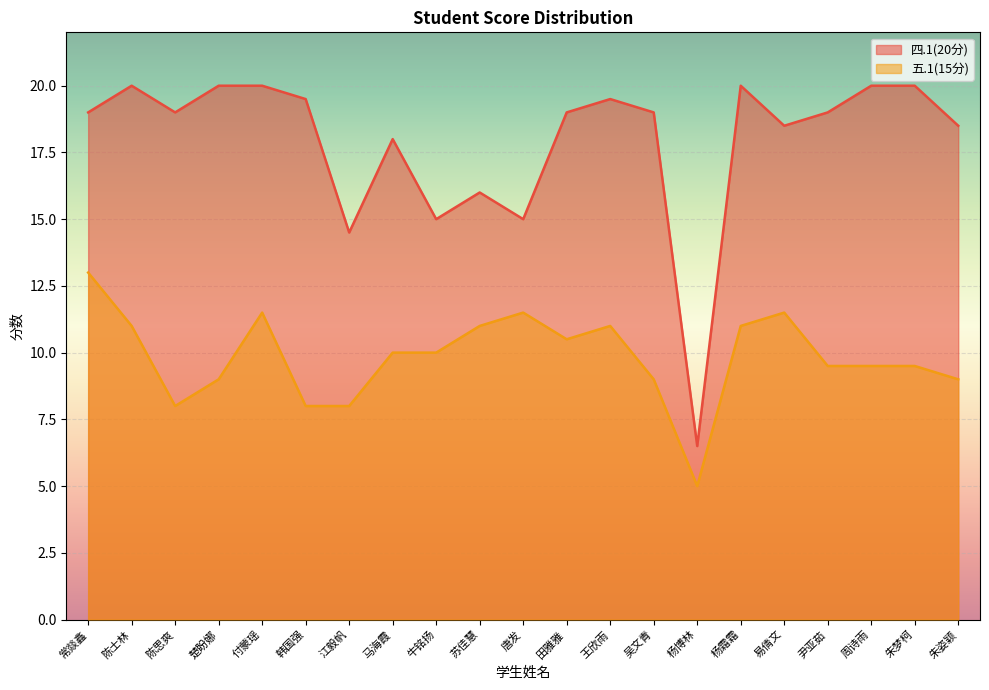

In 五.1(15分), how many points are lower than both neighbors (excluding endpoints)?

3